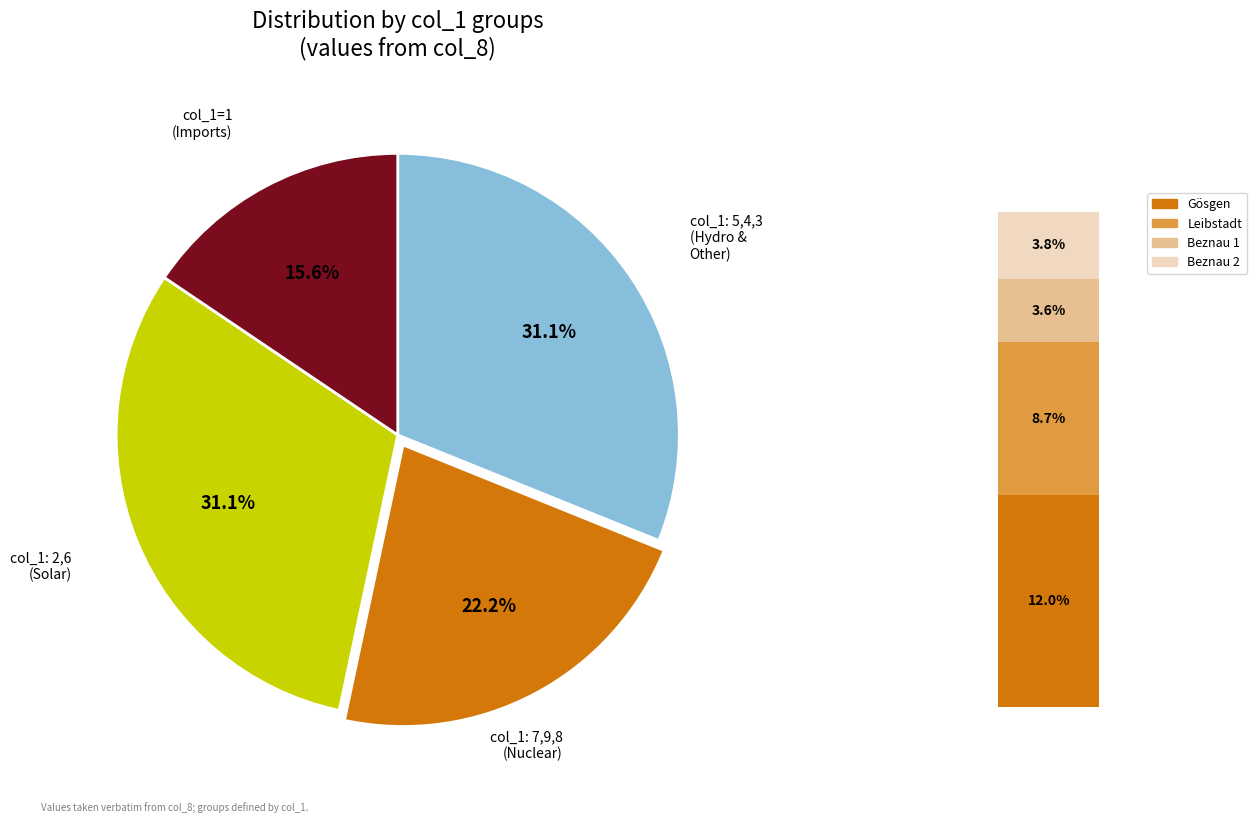

To the nearest percent, what portion does 2 represent?

11%